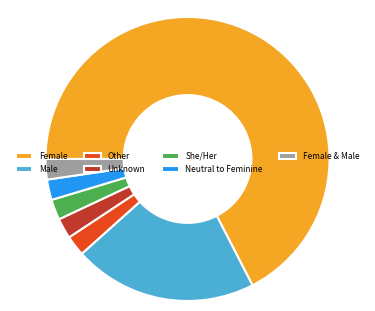

True or false: She/Her accounts for 2% of the total.

True